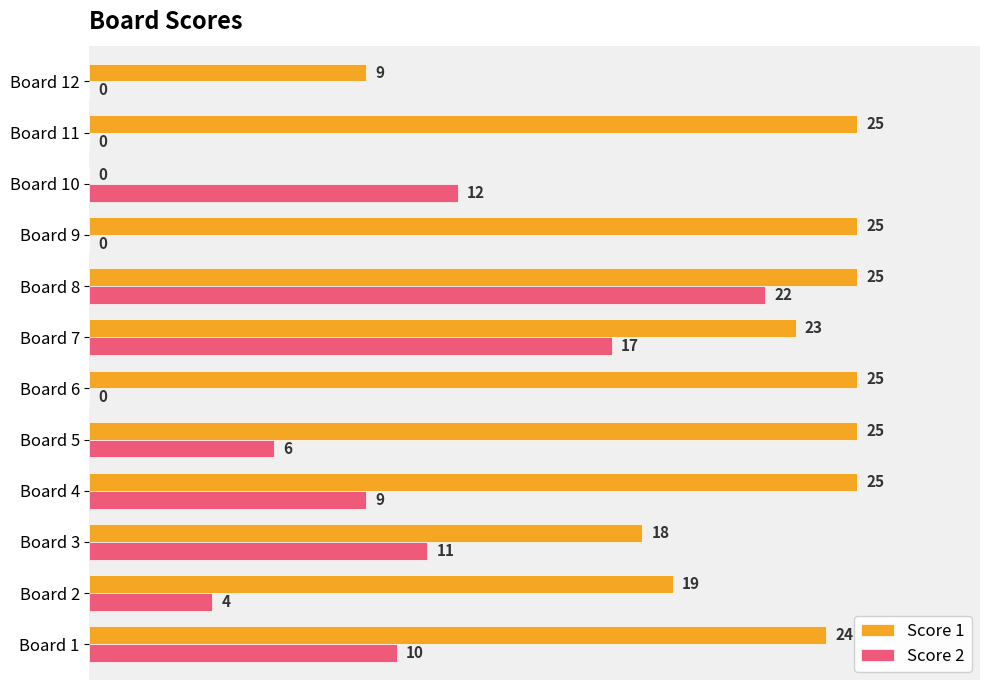

What is the maximum value shown in the chart?

25